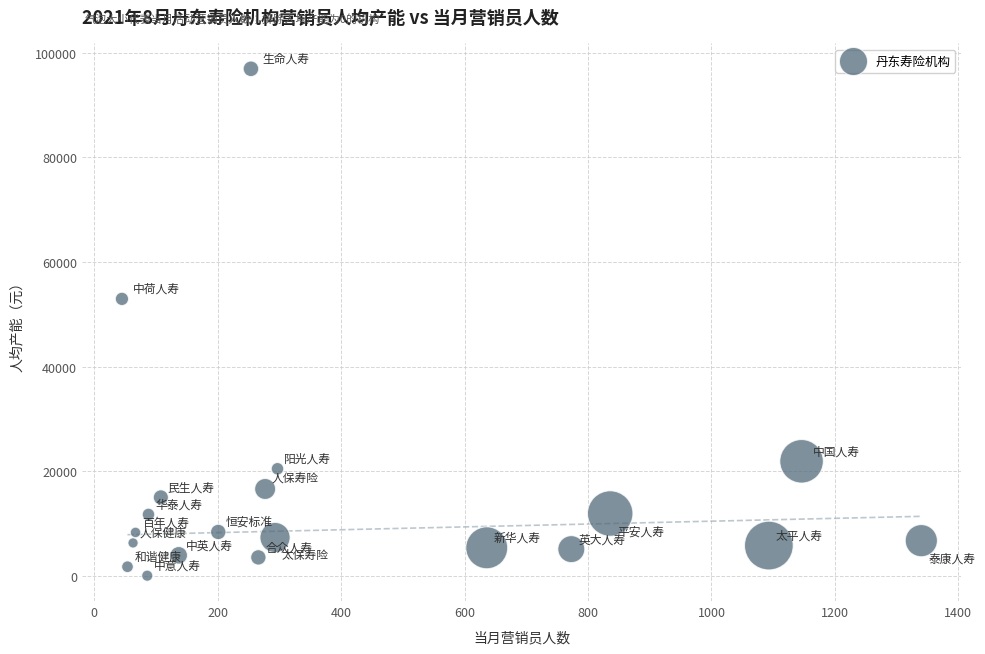

What is the range of X values (max minus min)?

1295.0